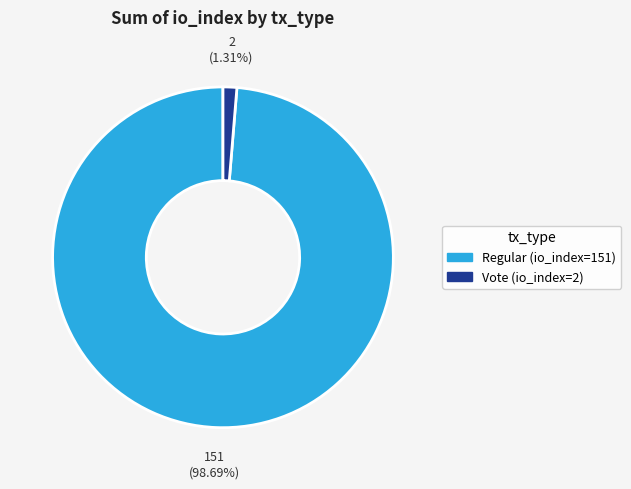

Which slice is the largest?

Regular (io_index=151)